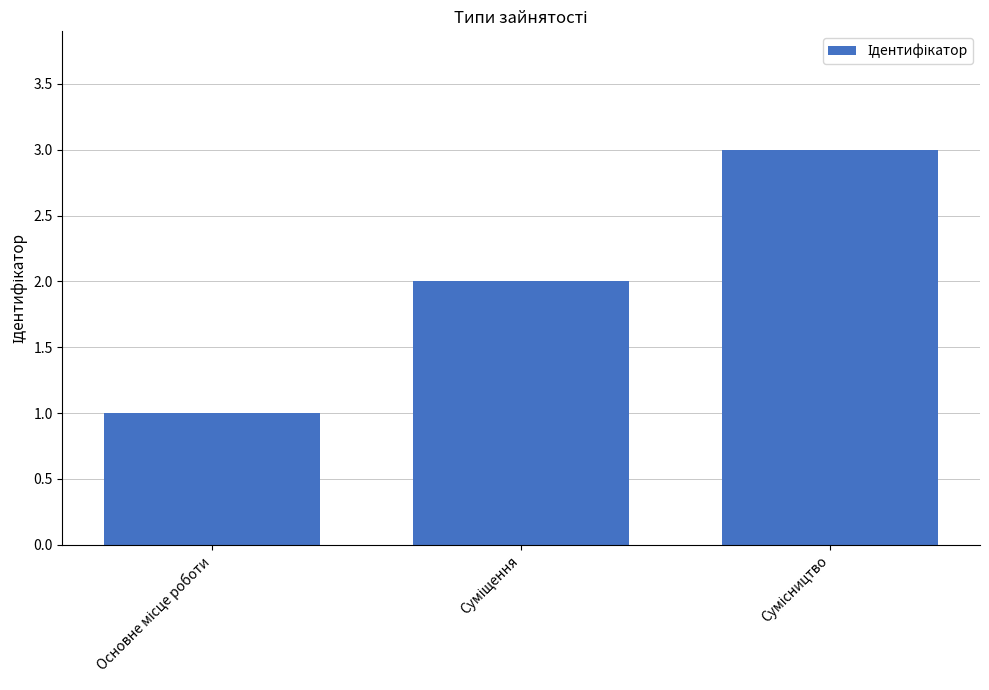

What is the value of the 1st bar from the left?

1